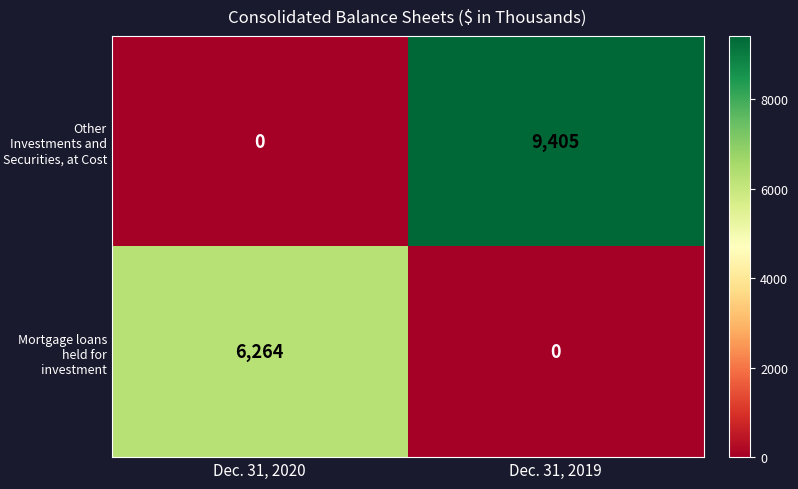

What is the sum of the Mortgage loans held for investment values at Dec. 31, 2019 and Dec. 31, 2020?

6264